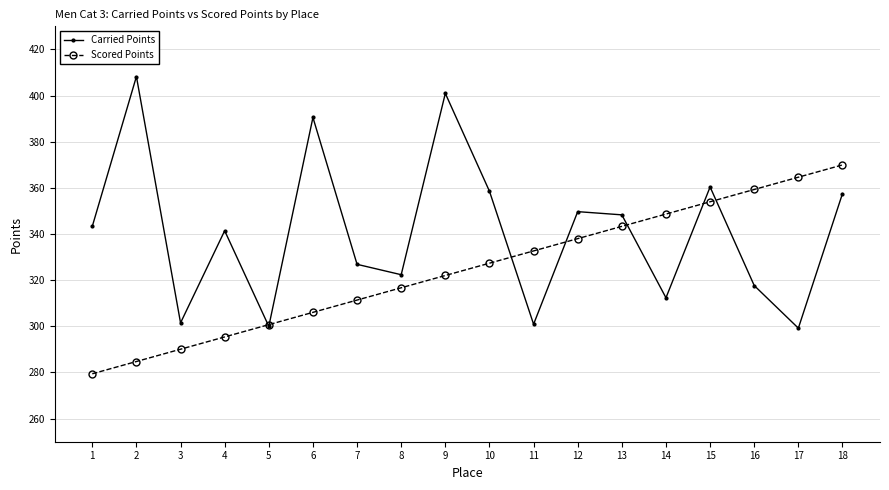

What are all the series names shown in the legend?

Carried Points, Scored Points